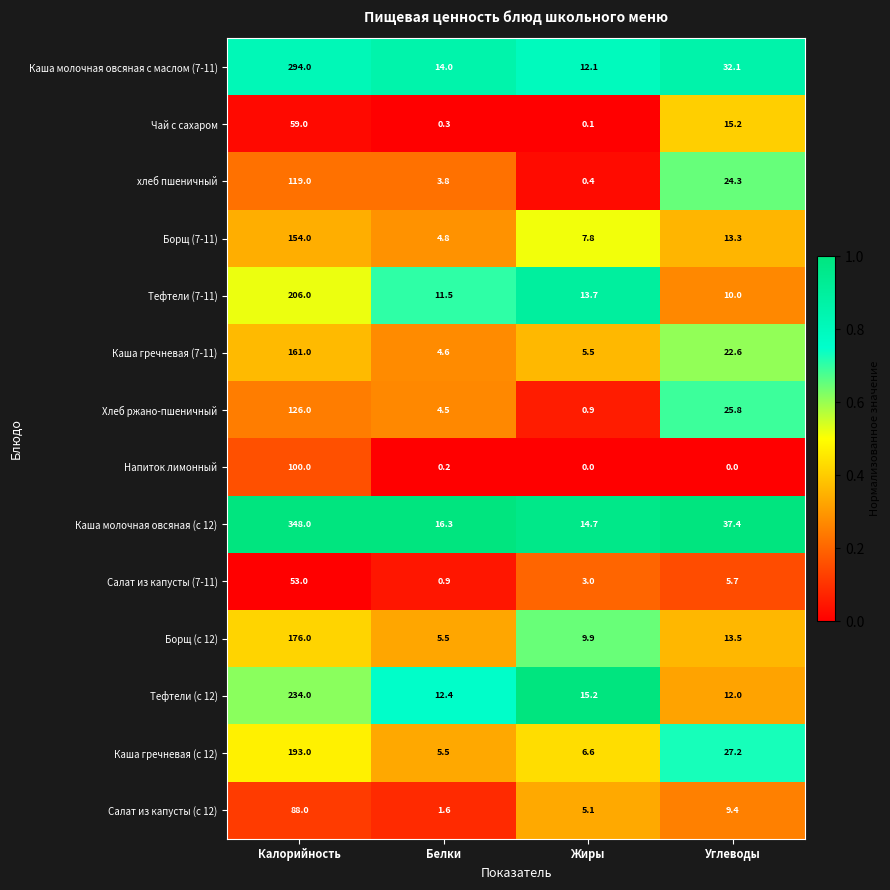

Between Калорийность and Белки, which series saw the biggest shift?

Каша молочная овсяная (с 12)